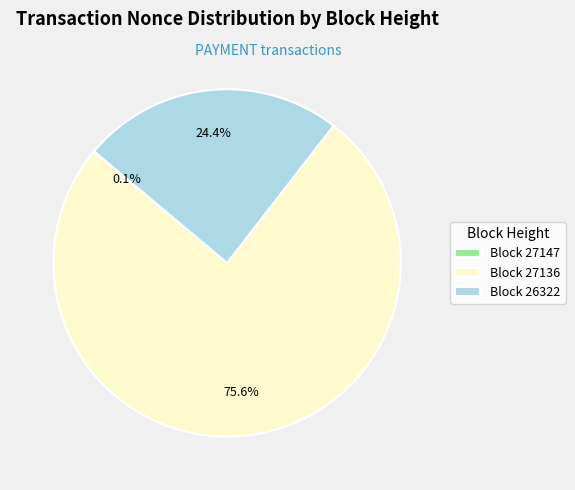

Does Block 26322 account for over 50% of the chart?

No